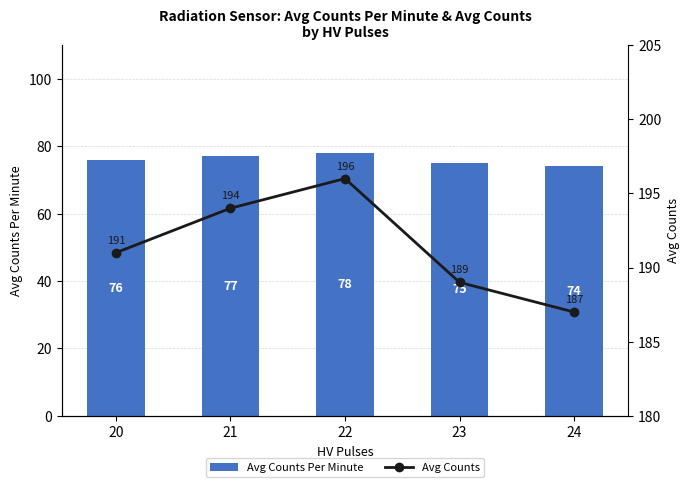

What is the value of the Avg Counts bar at the 3rd from the left?

196